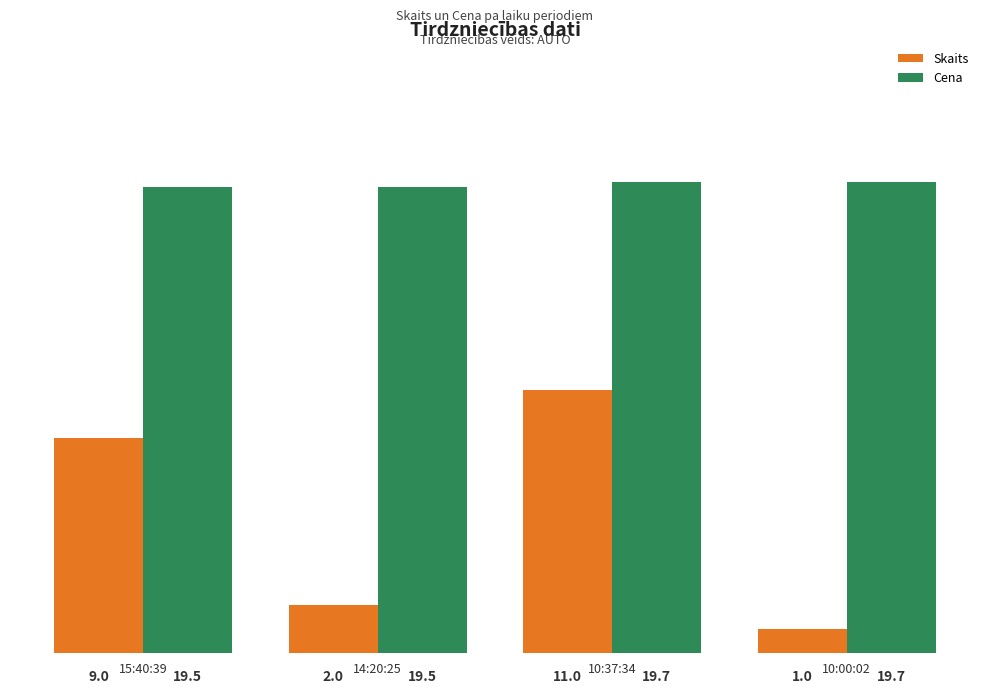

What is the difference between the maximum and second lowest values in the Skaits series?

9.0